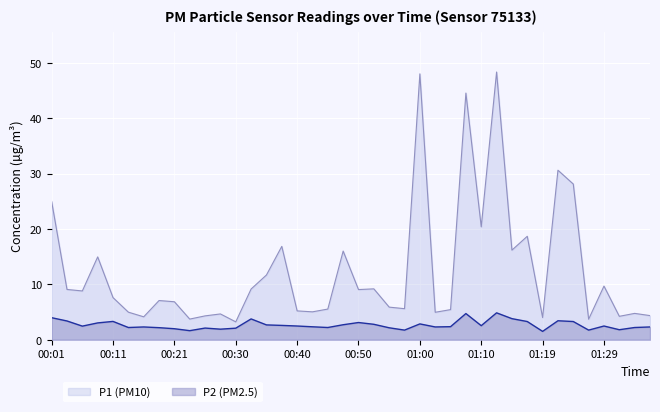

Between 00:48 and 01:17, which series saw the biggest shift?

P1